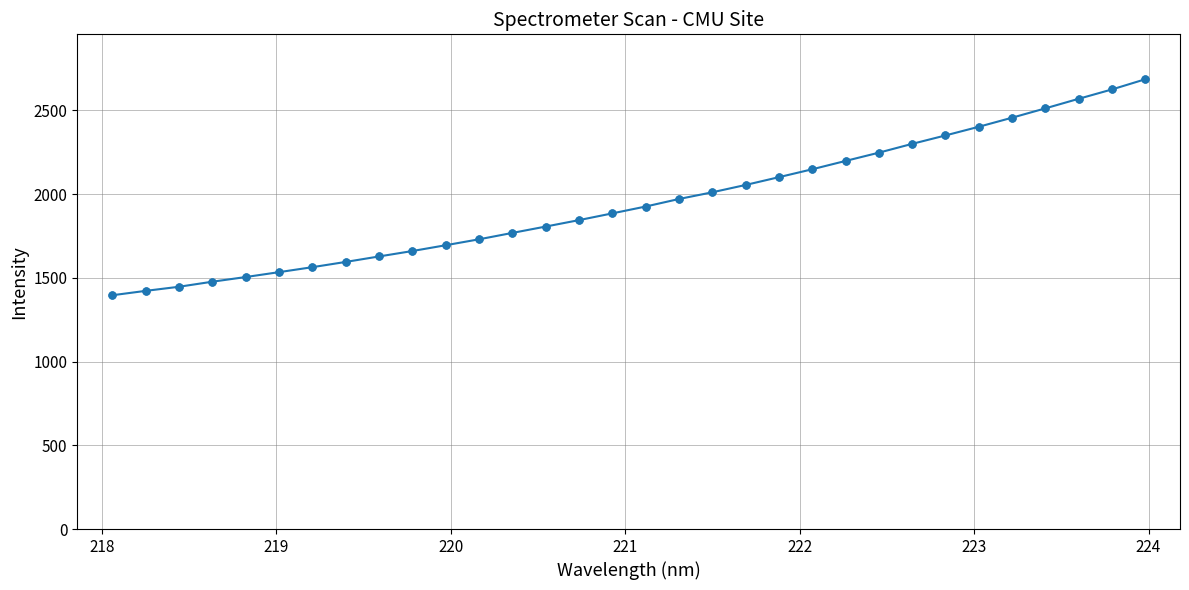

What is the greatest value displayed?

2685.7